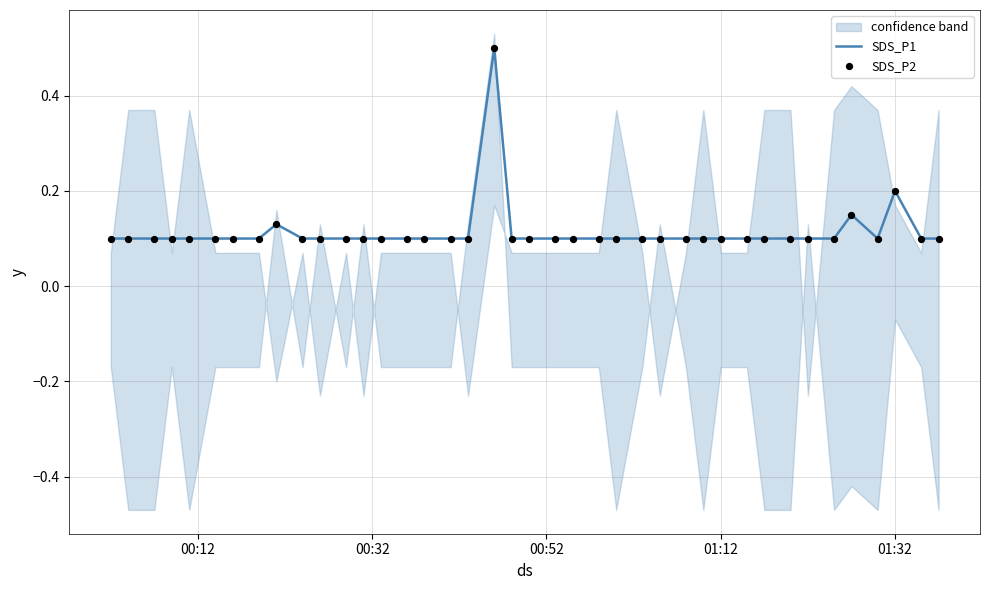

Is it true that SDS_P1 equals 0.1 at 01:32?

False